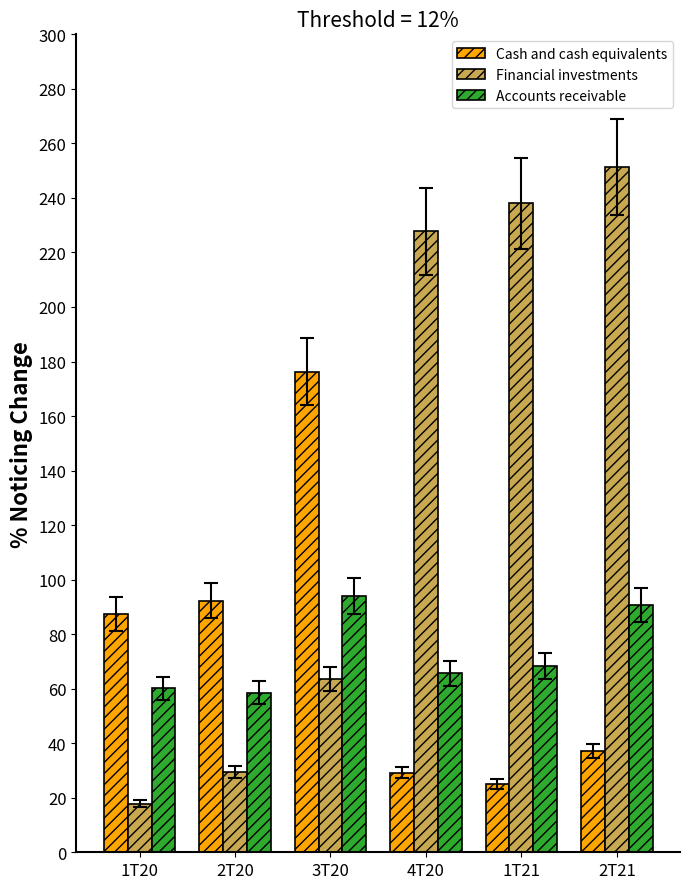

Where is Accounts receivable nearest to the value 76?

1T21